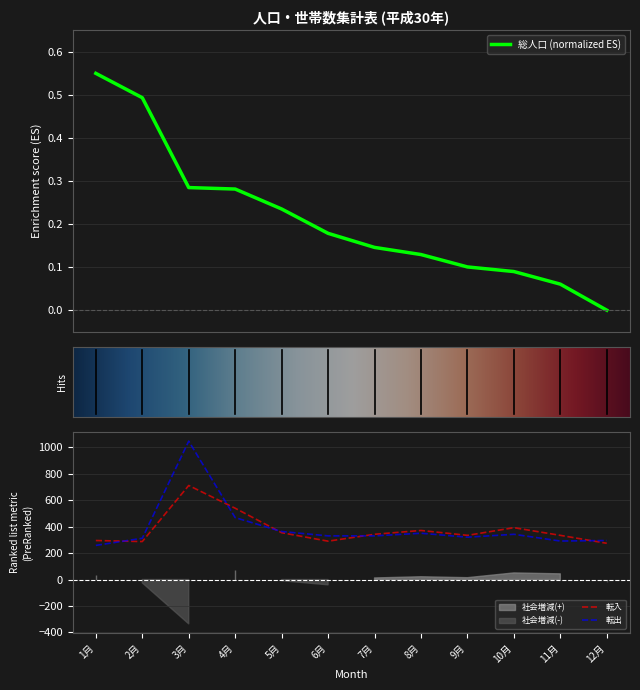

Which series changed the most between 6月 and 10月?

転入